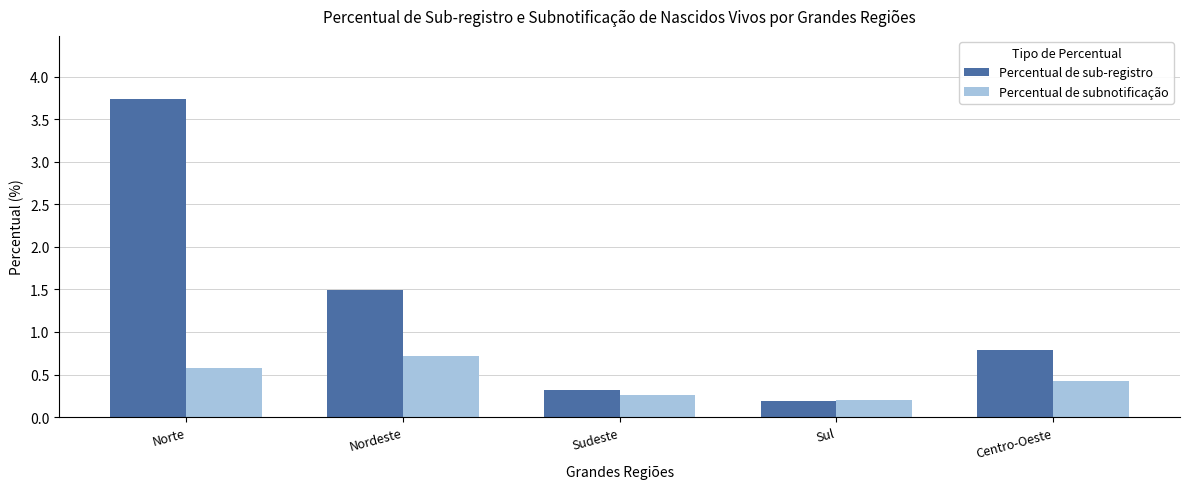

What is the difference between the maximum and minimum values in the Percentual de subnotificação series?

0.5